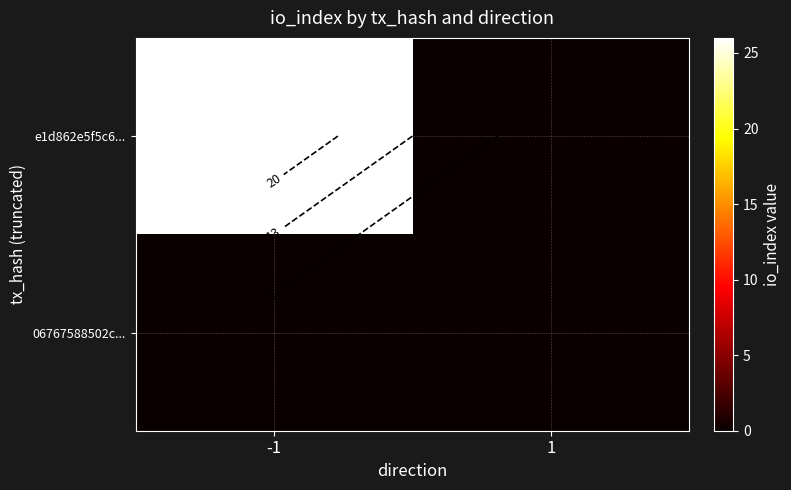

What is the total value across all series at -1?

26